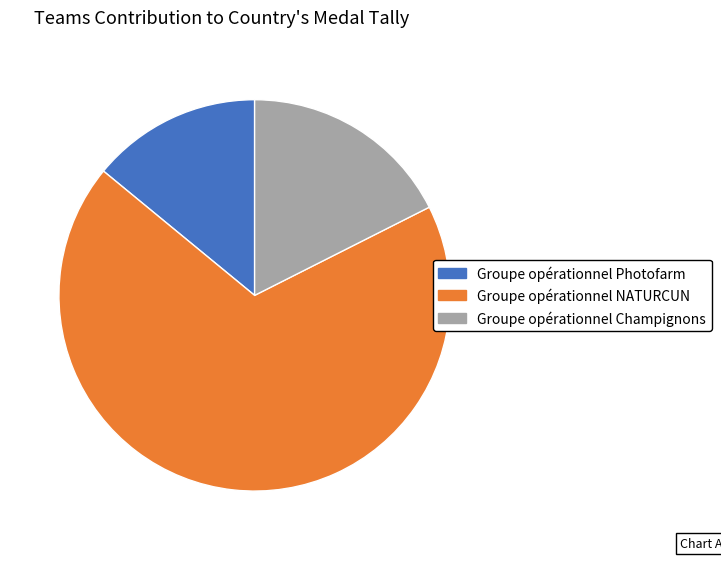

Do Groupe opérationnel Photofarm and Groupe opérationnel NATURCUN together represent more than half of the pie?

Yes